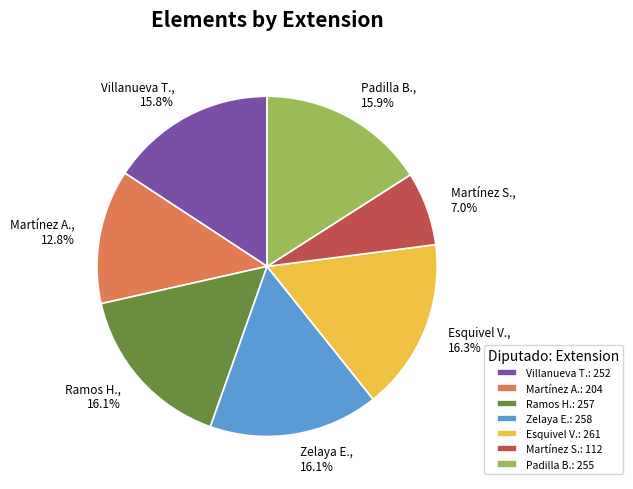

What is the smallest slice in the pie chart?

Martínez S.: 112